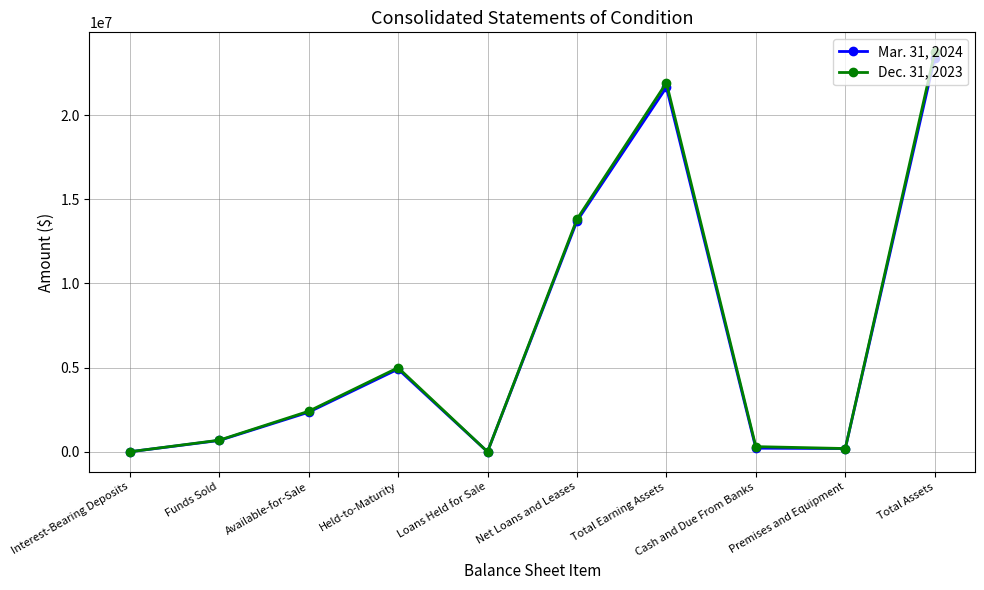

Which series has the largest range (max minus min)?

Dec. 31, 2023